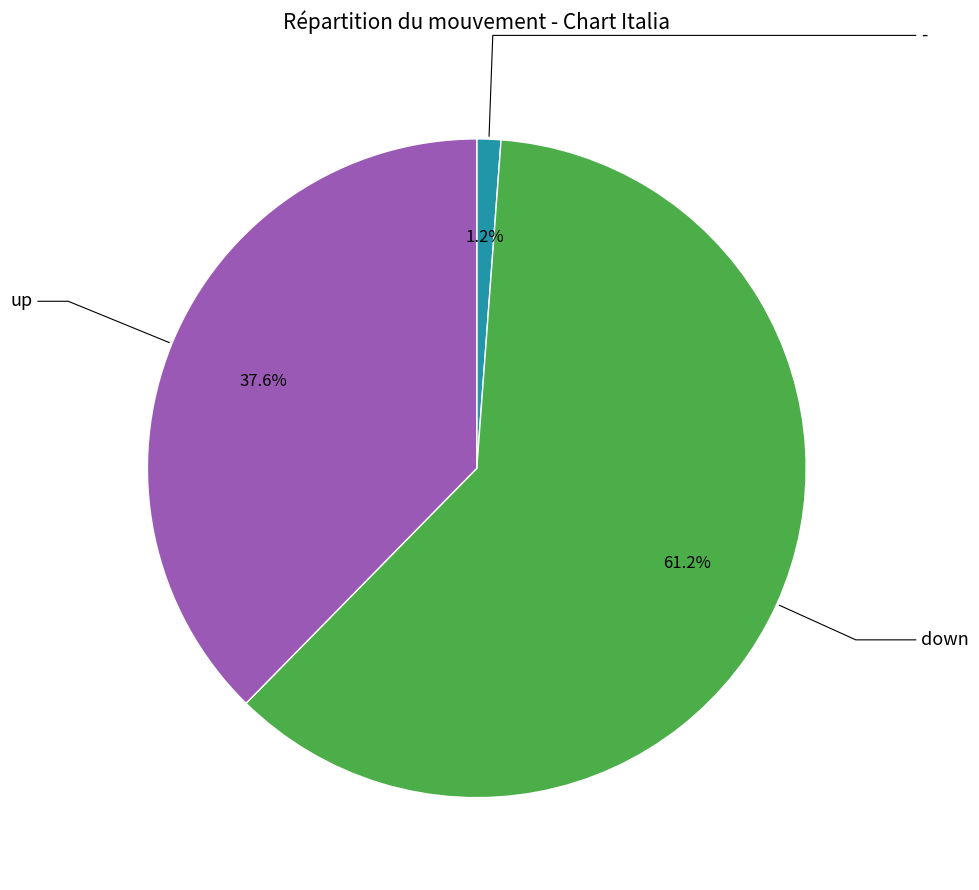

Does any single category account for the majority?

Yes